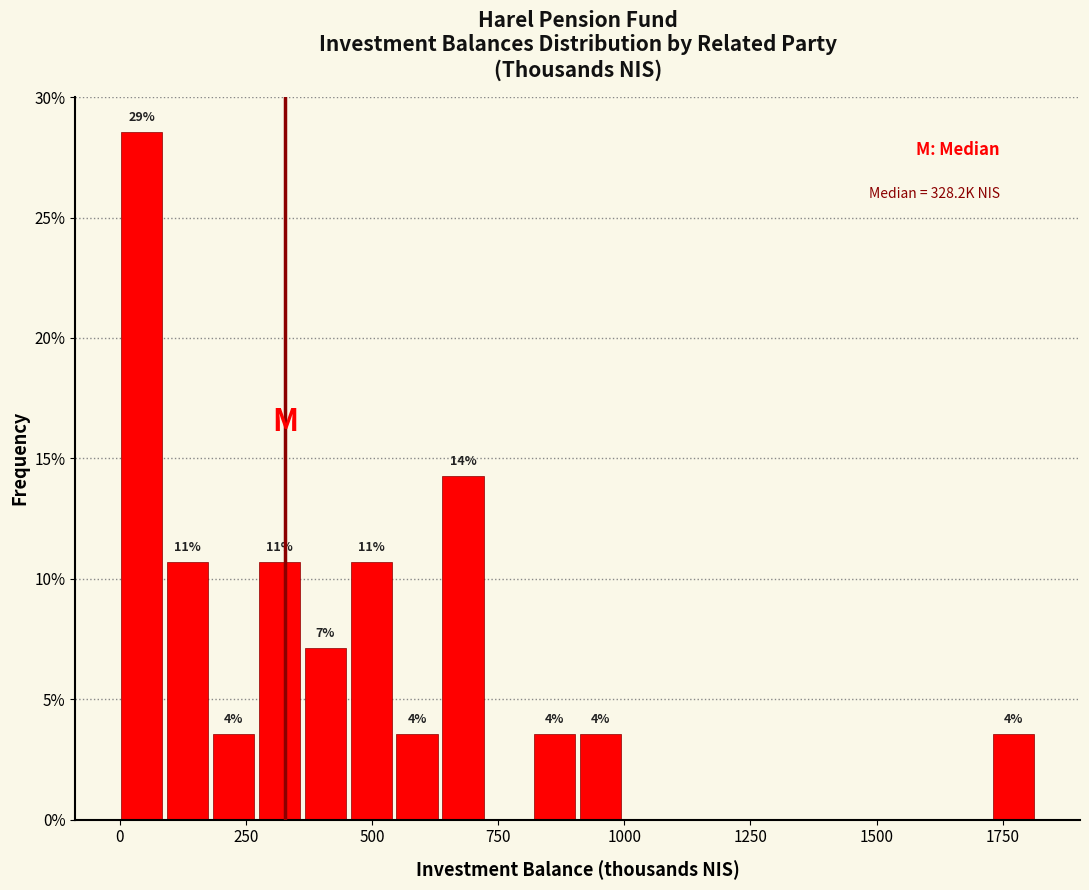

Around what value on the x-axis is the tallest bar? Give the approximate position of its centre, as read against the axis.

50